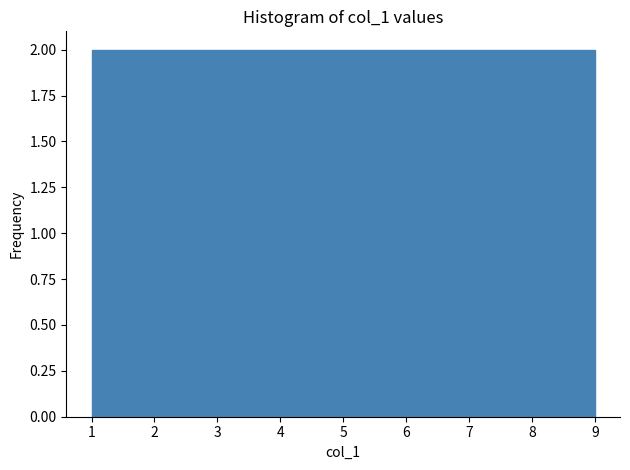

Reading left to right, transcribe this chart: for each bar, give the range it covers on the x-axis and its height. Neither the bar edges nor the heights are printed on the chart, so give them approximately, as read against the axes.

1.0 to 1.9: 2
1.9 to 2.8: 2
2.8 to 3.7: 2
3.7 to 4.6: 2
4.6 to 5.4: 2
5.4 to 6.3: 2
6.3 to 7.2: 2
7.2 to 8.1: 2
8.1 to 9.0: 2